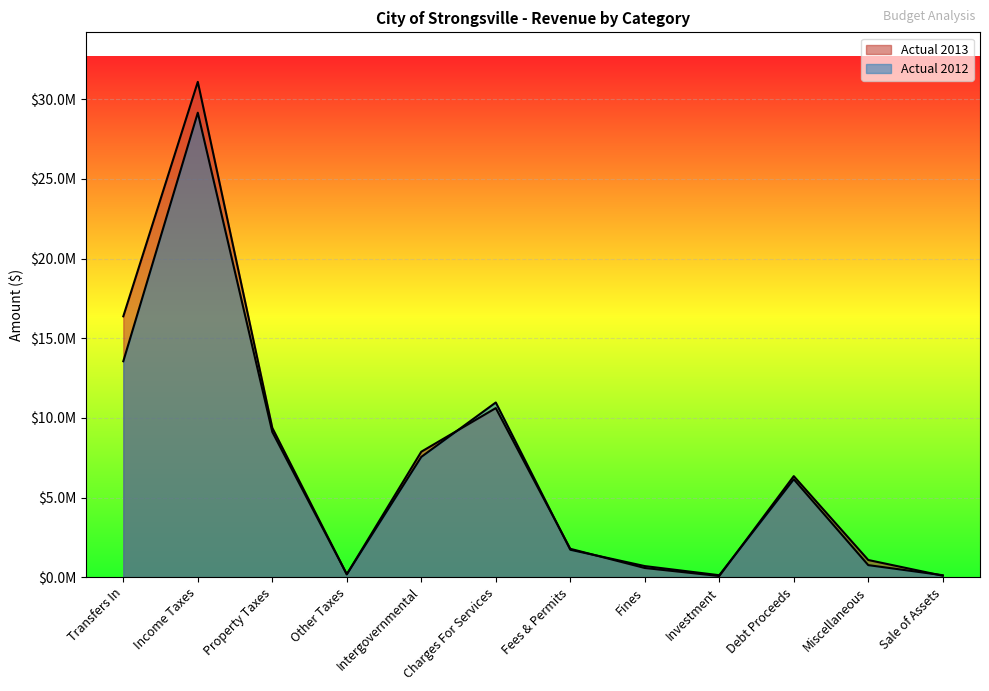

True or false: Actual 2012 and Actual 2013 cross at least once.

True